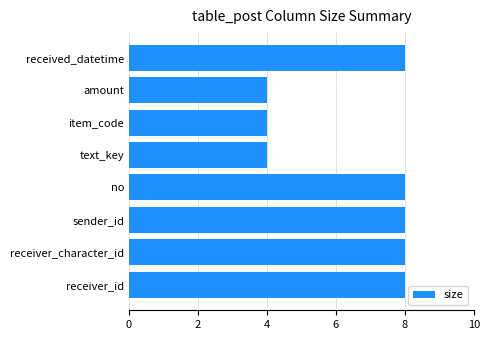

What is the maximum value shown in the chart?

8